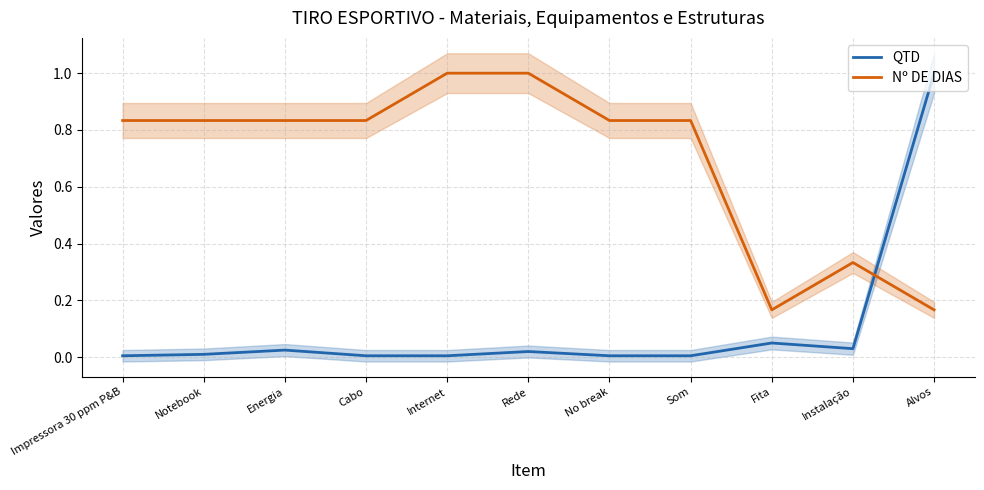

Reading left to right, transcribe all the data shown in this chart.

QTD: 0.0	0.0	0.0	0.0	0.0	0.0	0.0	0.0	0.1	0.0	1.0
Nº DE DIAS: 0.8	0.8	0.8	0.8	1.0	1.0	0.8	0.8	0.2	0.3	0.2